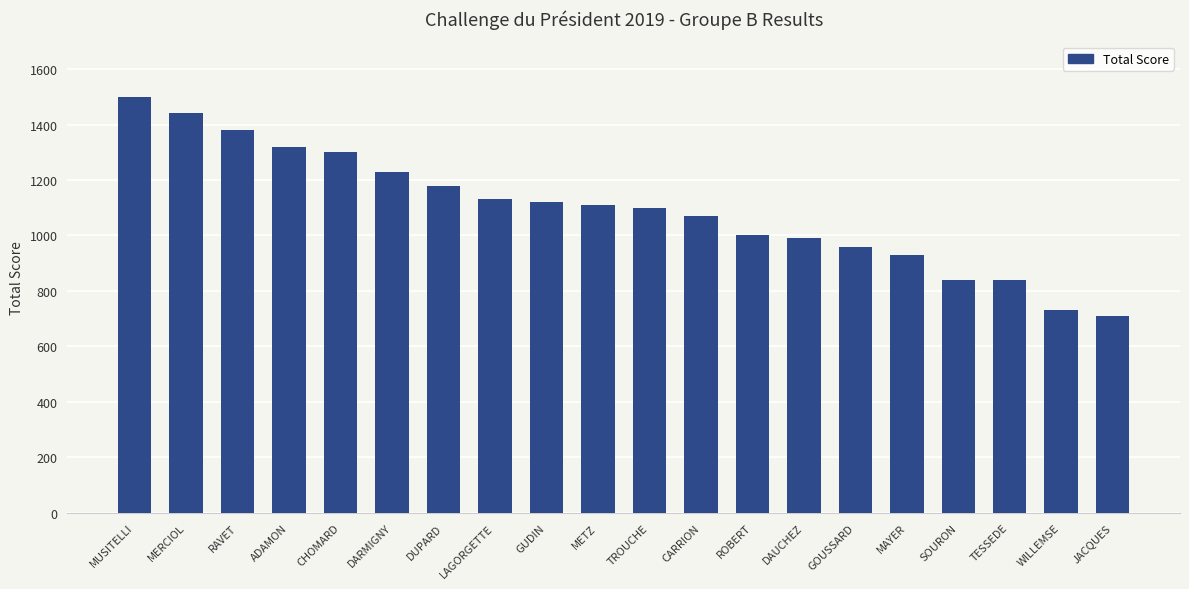

The chart shows a value of 829 at RAVET. True or false?

False